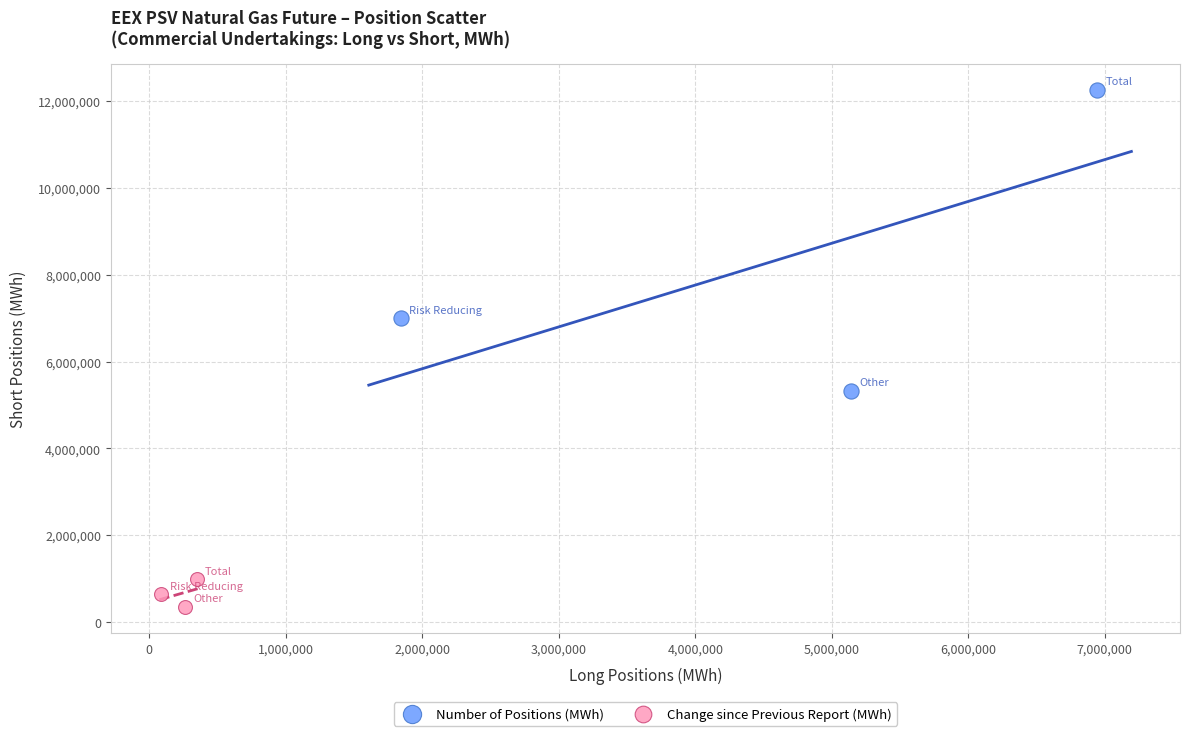

Which series contains the highest Y value?

Number of Positions (MWh)